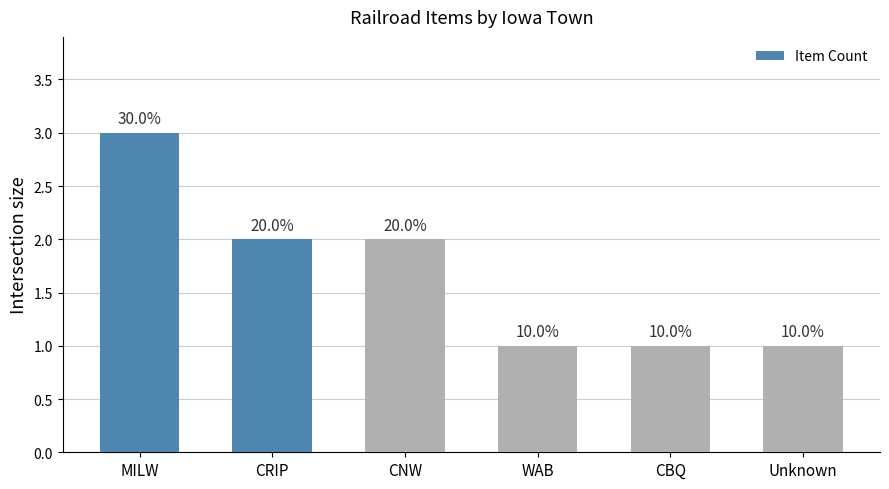

Rank the categories by value from lowest to highest.

WAB, CBQ, Unknown, CRIP, CNW, MILW